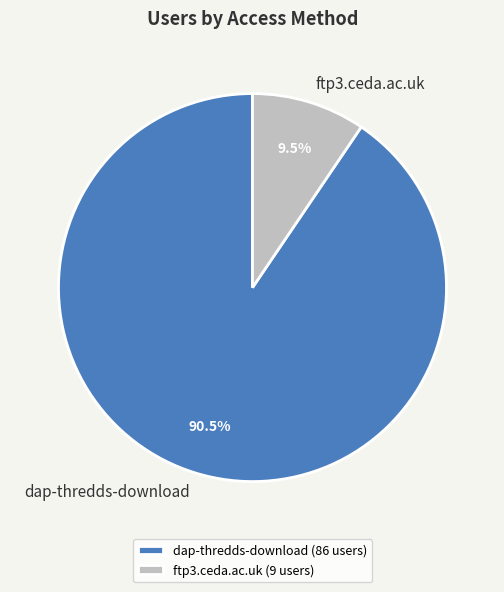

Count the number of slices in the pie.

2